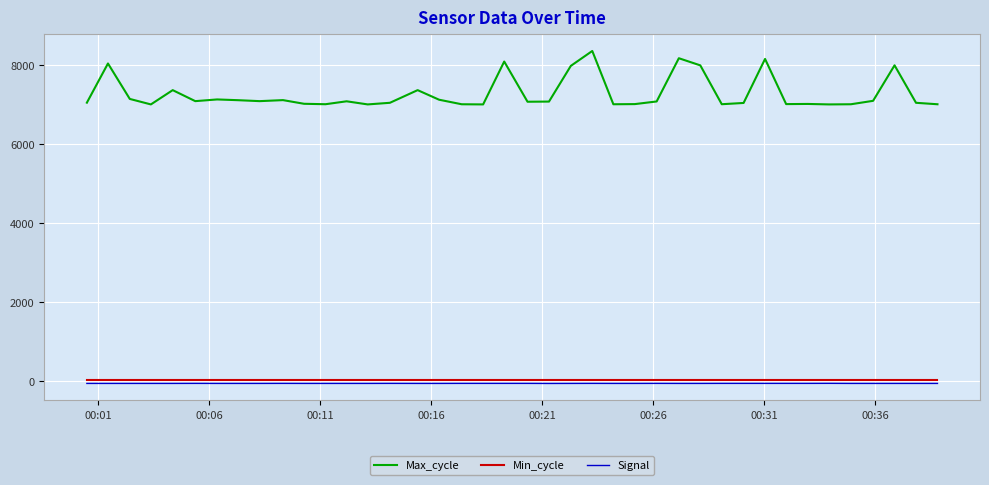

At how many categories does at least one series exceed 4659?

40